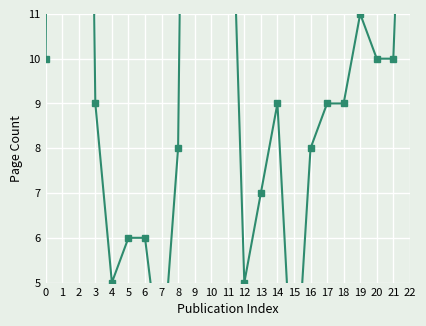

Reading left to right, what are all the values shown in this chart?

0=10	1=79	2=38	3=9	4=5	5=6	6=6	7=3	8=8	9=40	10=15	11=17	12=5	13=7	14=9	15=2	16=8	17=9	18=9	19=11	20=10	21=10	22=20